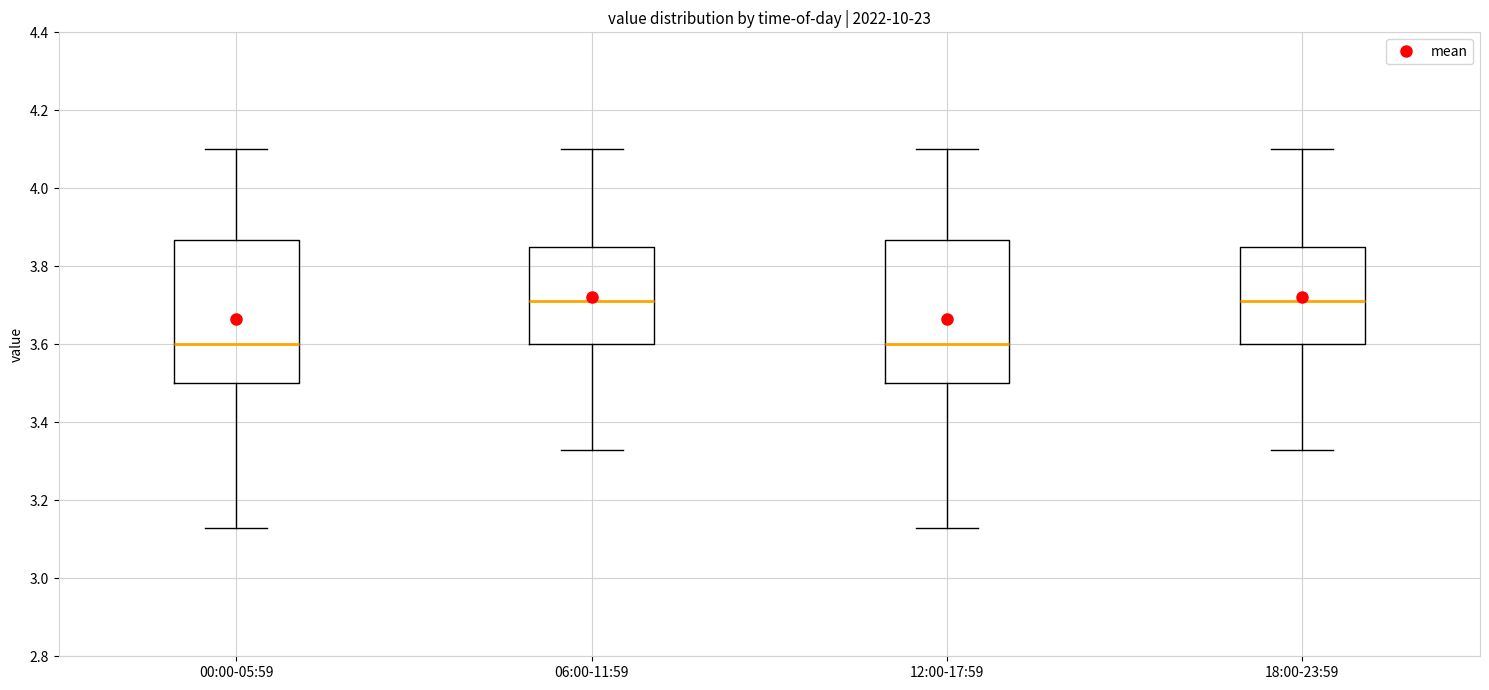

Where is the lower edge of the box for 12:00-17:59 on the y-axis? The values are not printed on the chart, so give them approximately, as read against the axis.

3.50